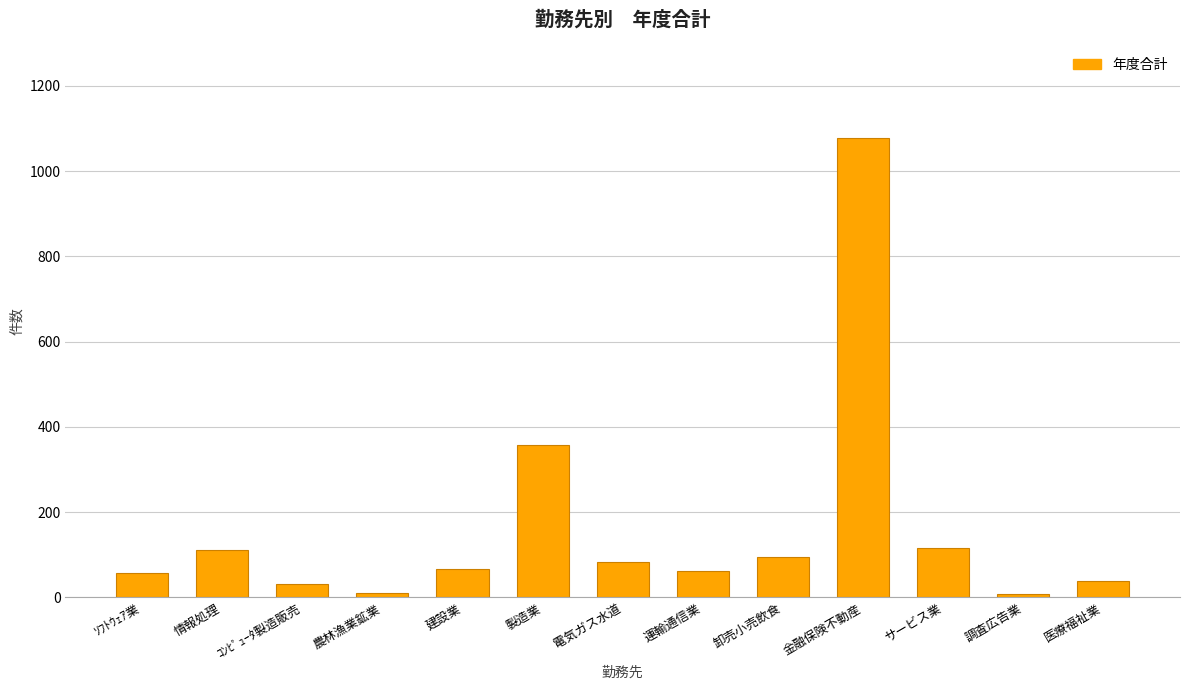

What is the difference between the values at 金融保険不動産 and 建設業?

1010